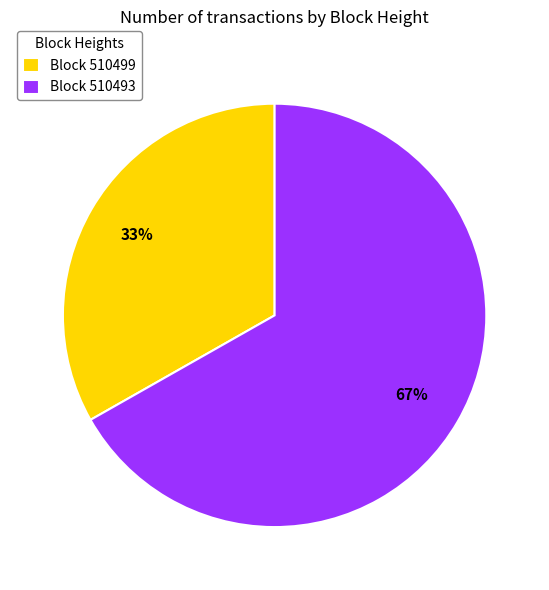

To the nearest percent, what is the average slice percentage?

50%